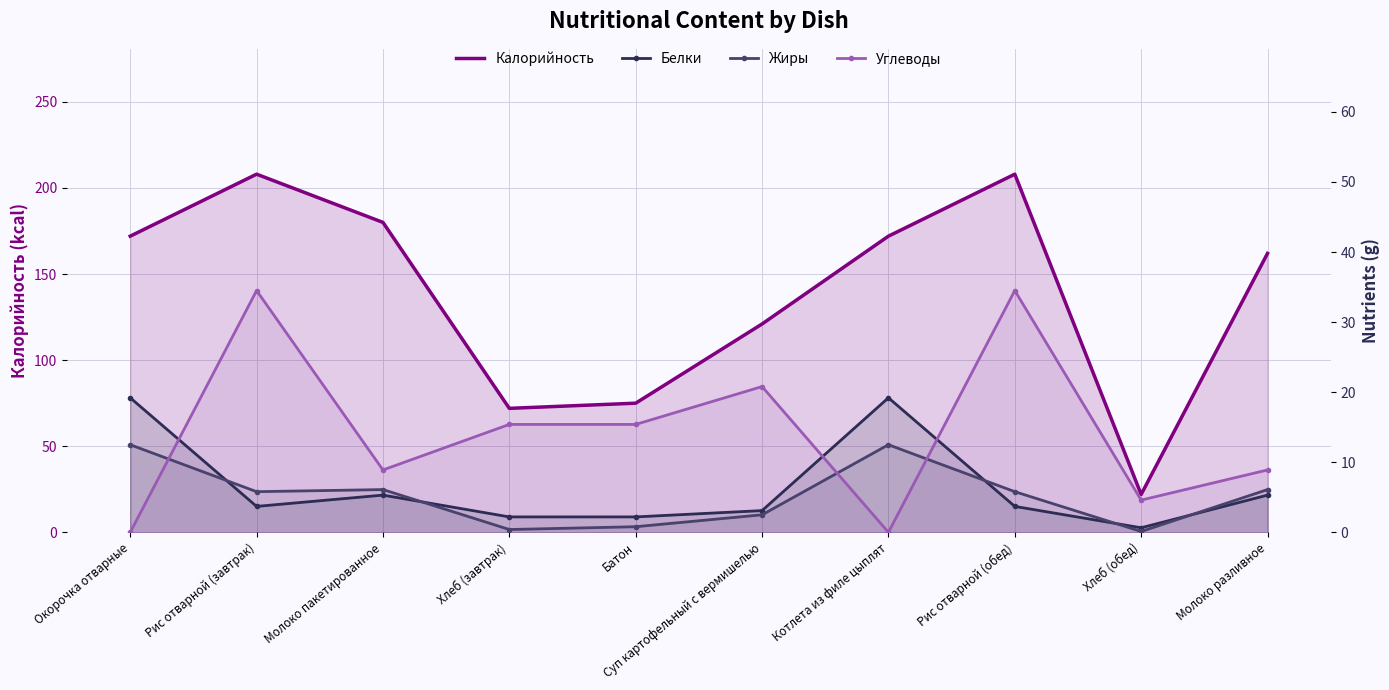

What is the difference between the second highest and minimum values in the Белки series?

18.6